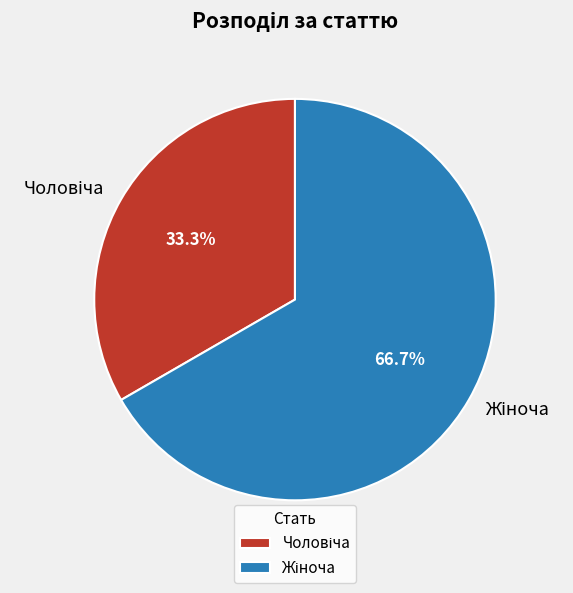

Is there any slice that represents more than half of the pie?

Yes